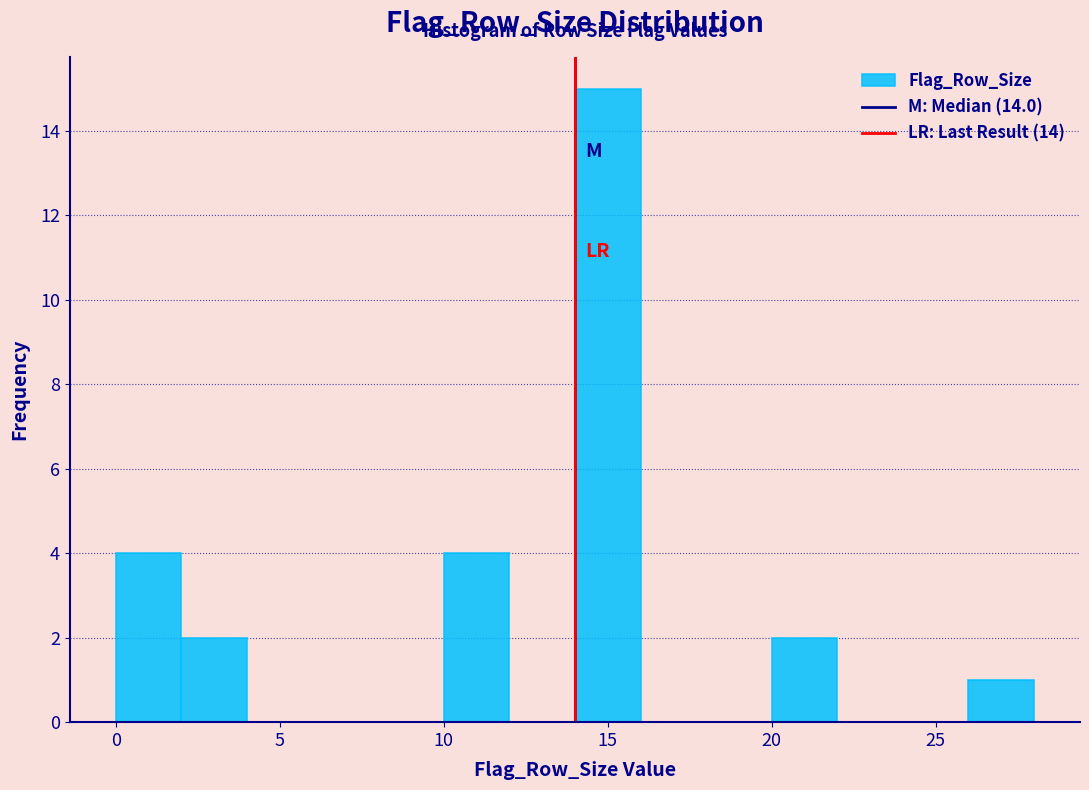

Reading left to right, transcribe this chart: for each bar, give the range it covers on the x-axis and its height. The values are not printed on the chart, so give them approximately, as read against the axis.

0 to 2: 4
2 to 4: 2
4 to 6: 0
6 to 8: 0
8 to 10: 0
10 to 12: 4
12 to 14: 0
14 to 16: 15
16 to 18: 0
18 to 20: 0
20 to 22: 2
22 to 24: 0
24 to 26: 0
26 to 28: 1